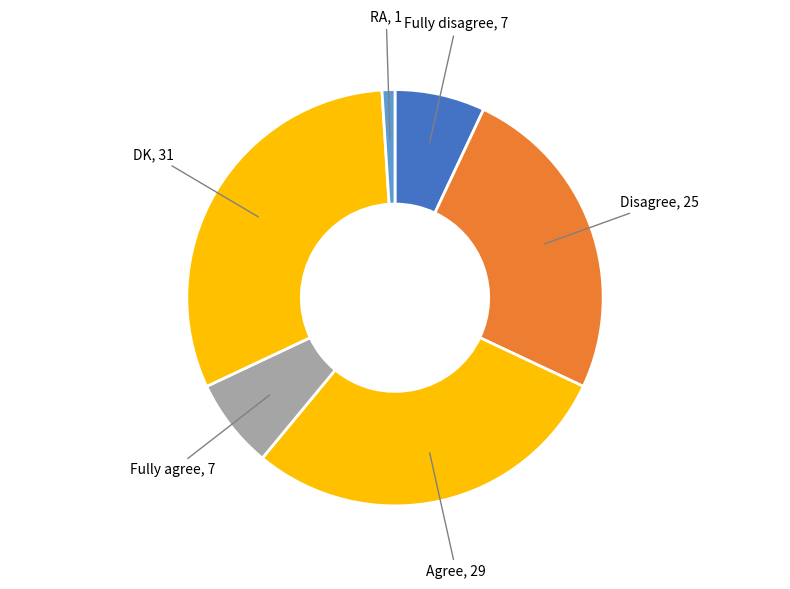

Rank the categories by value from highest to lowest.

DK, Agree, Disagree, Fully disagree, Fully agree, RA